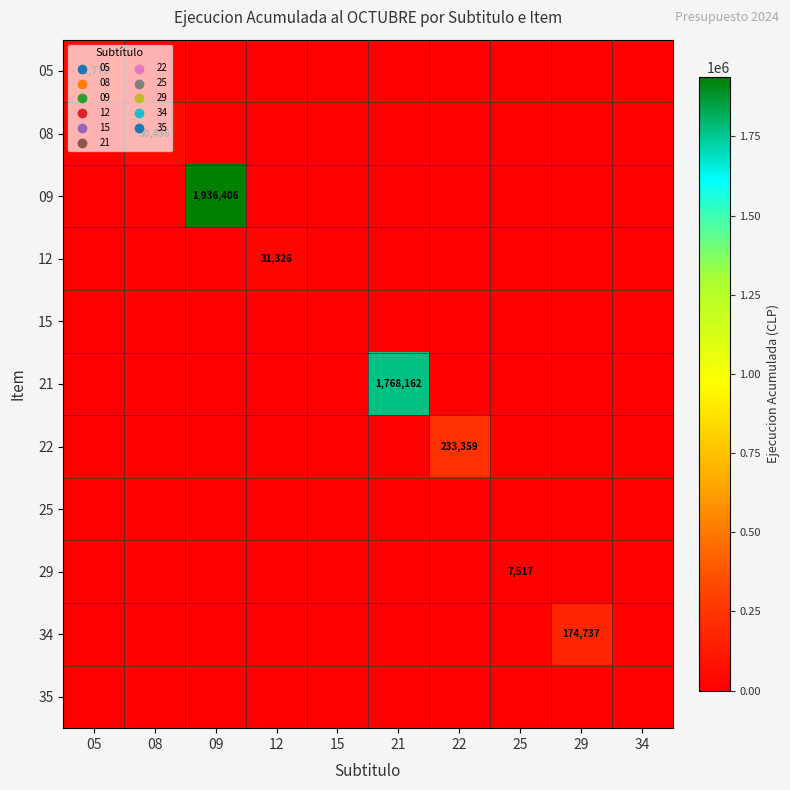

Which label corresponds to the largest value in the chart?

09